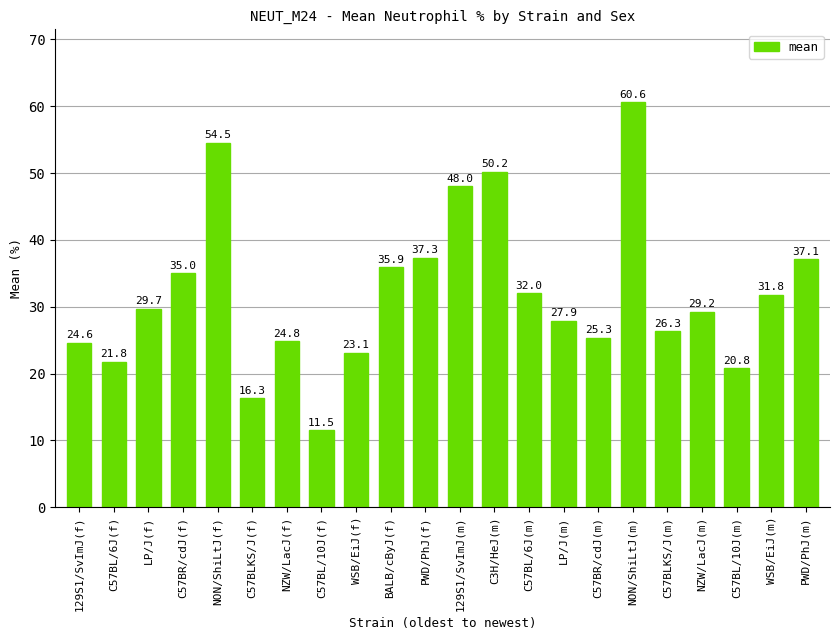

What is the difference between the maximum and minimum values?

49.1